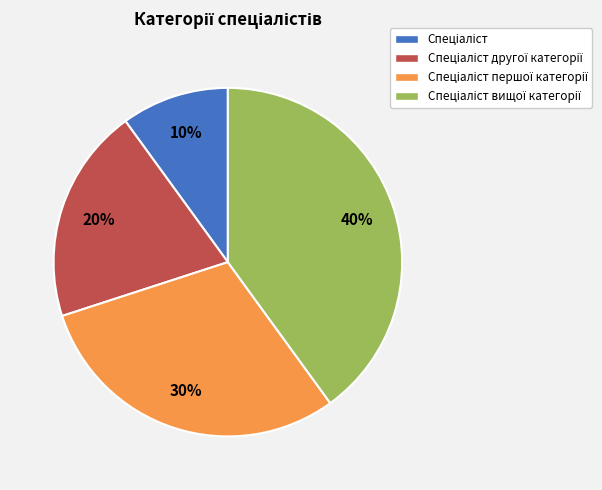

Does any single category account for the majority?

No